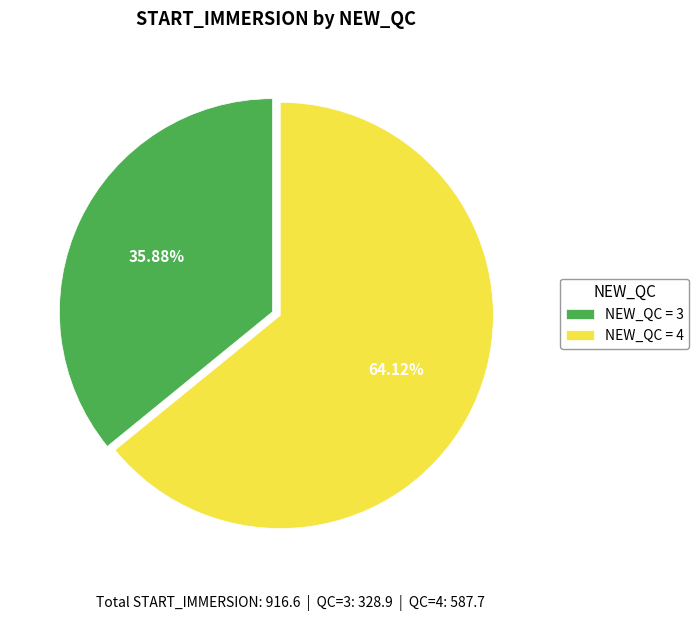

To the nearest percent, what is the average slice percentage?

50%